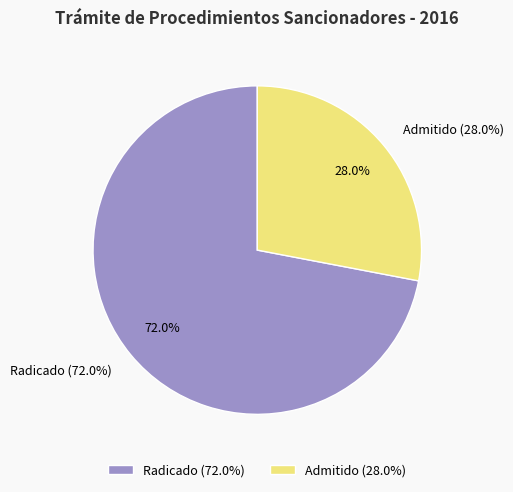

To the nearest percent, what is the combined percentage of Radicado and Admitido?

100%